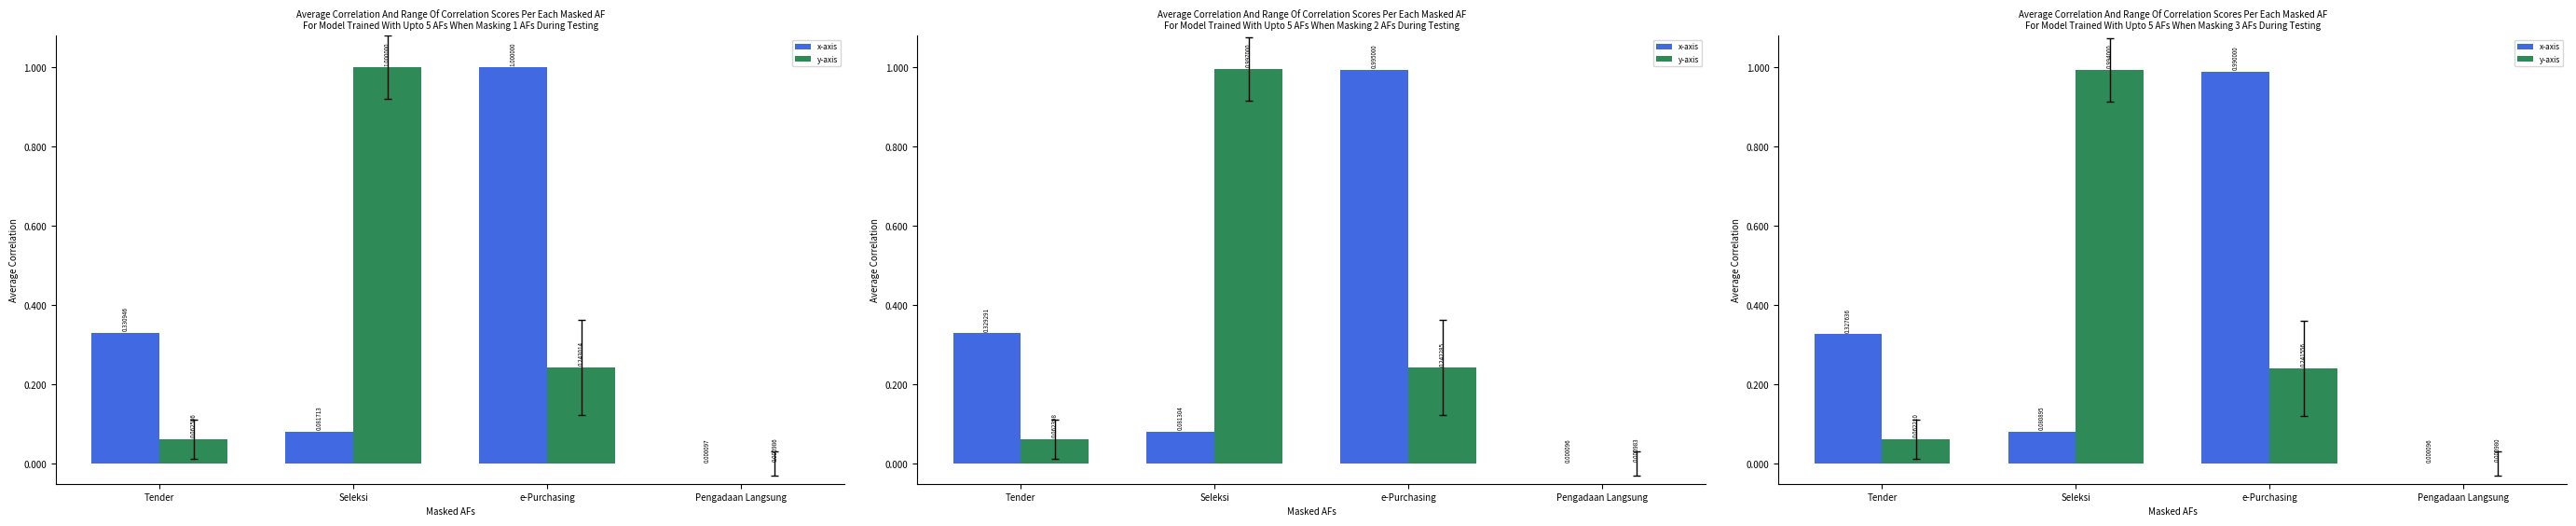

At which label does x-axis reach its peak?

e-Purchasing